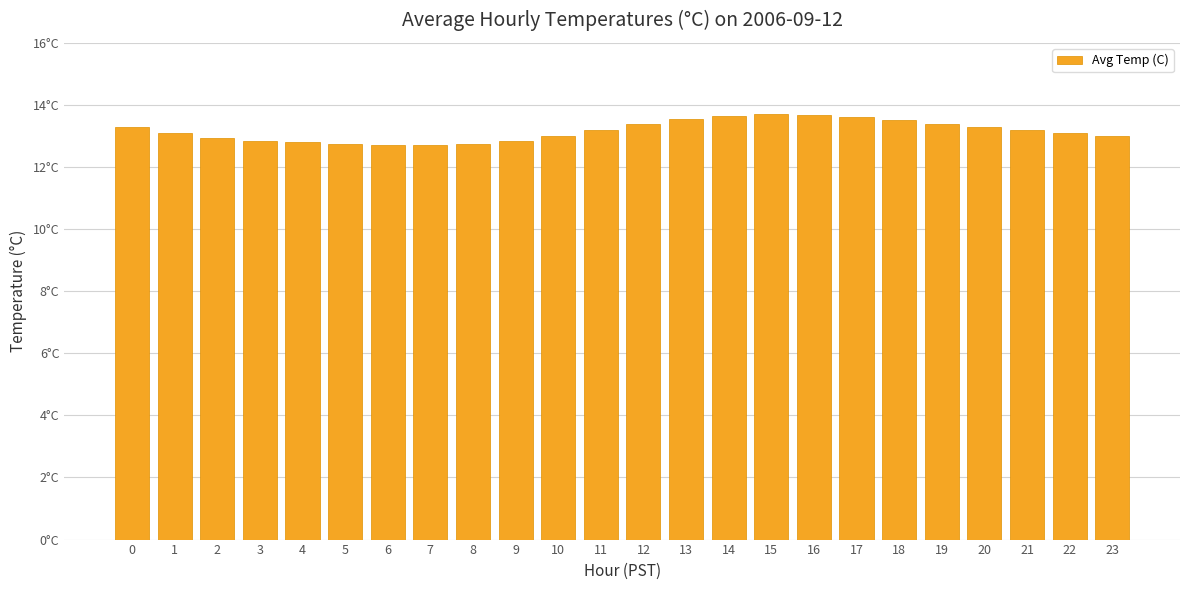

Reading left to right, transcribe all the data shown in this chart.

0=13.3	1=13.1	2=12.9	3=12.8	4=12.8	5=12.8	6=12.7	7=12.7	8=12.8	9=12.8	10=13.0	11=13.2	12=13.4	13=13.6	14=13.7	15=13.7	16=13.7	17=13.6	18=13.5	19=13.4	20=13.3	21=13.2	22=13.1	23=13.0